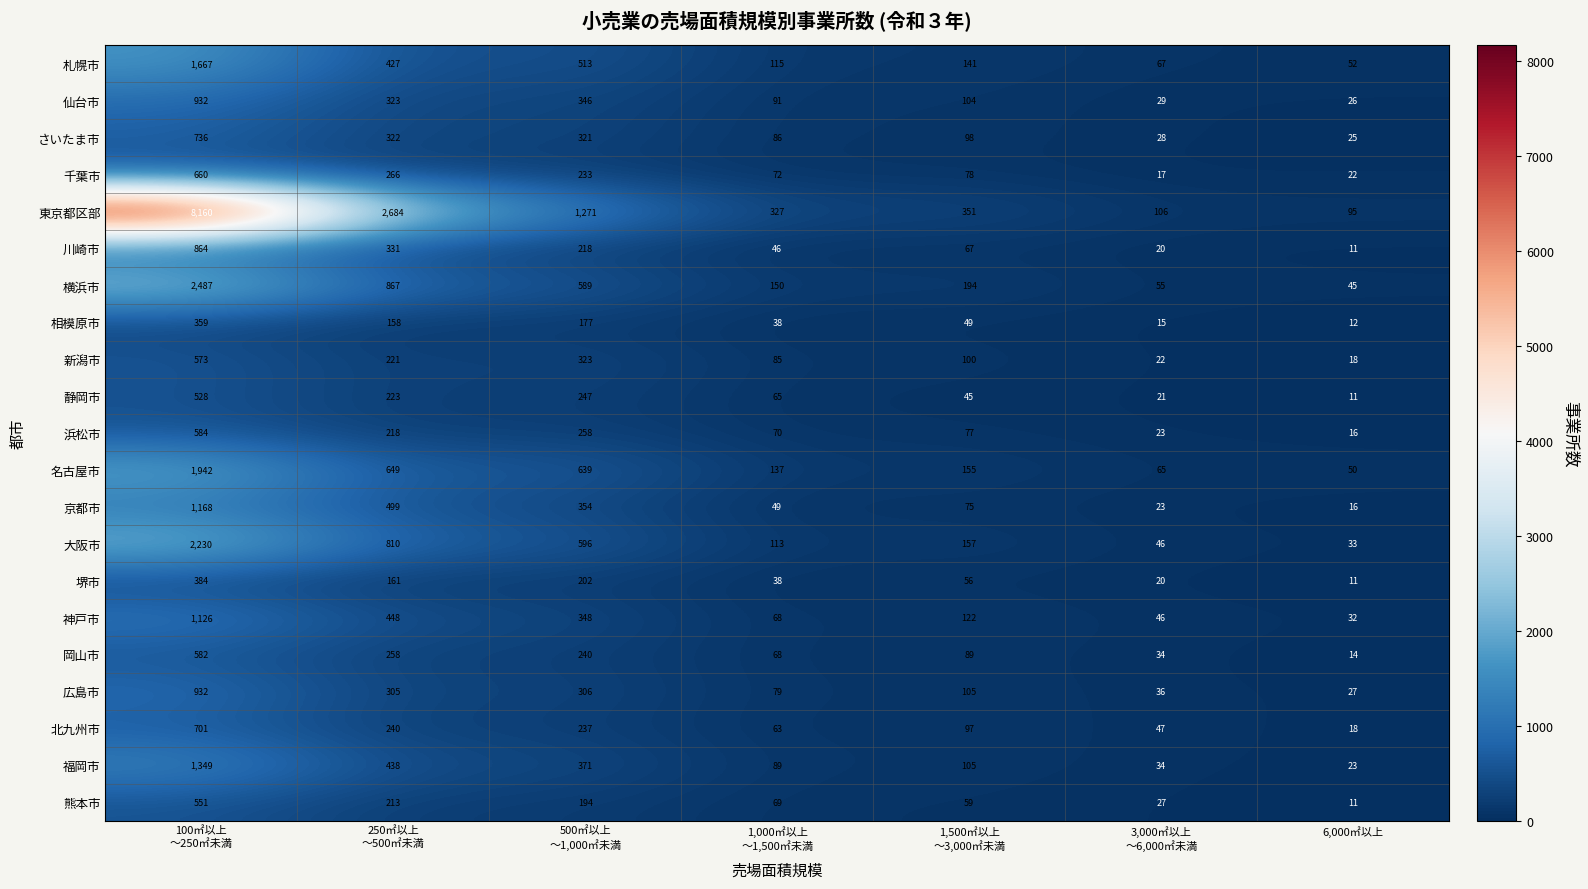

What is the sum of all 福岡市 values?

2409